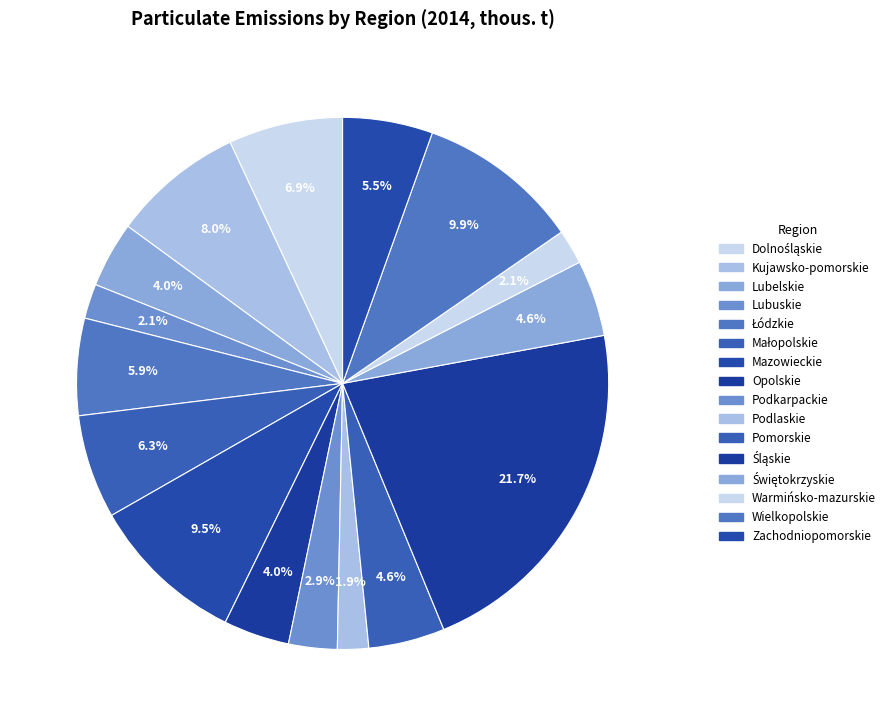

To the nearest percent, what percentage of the pie is Dolnośląskie?

7%